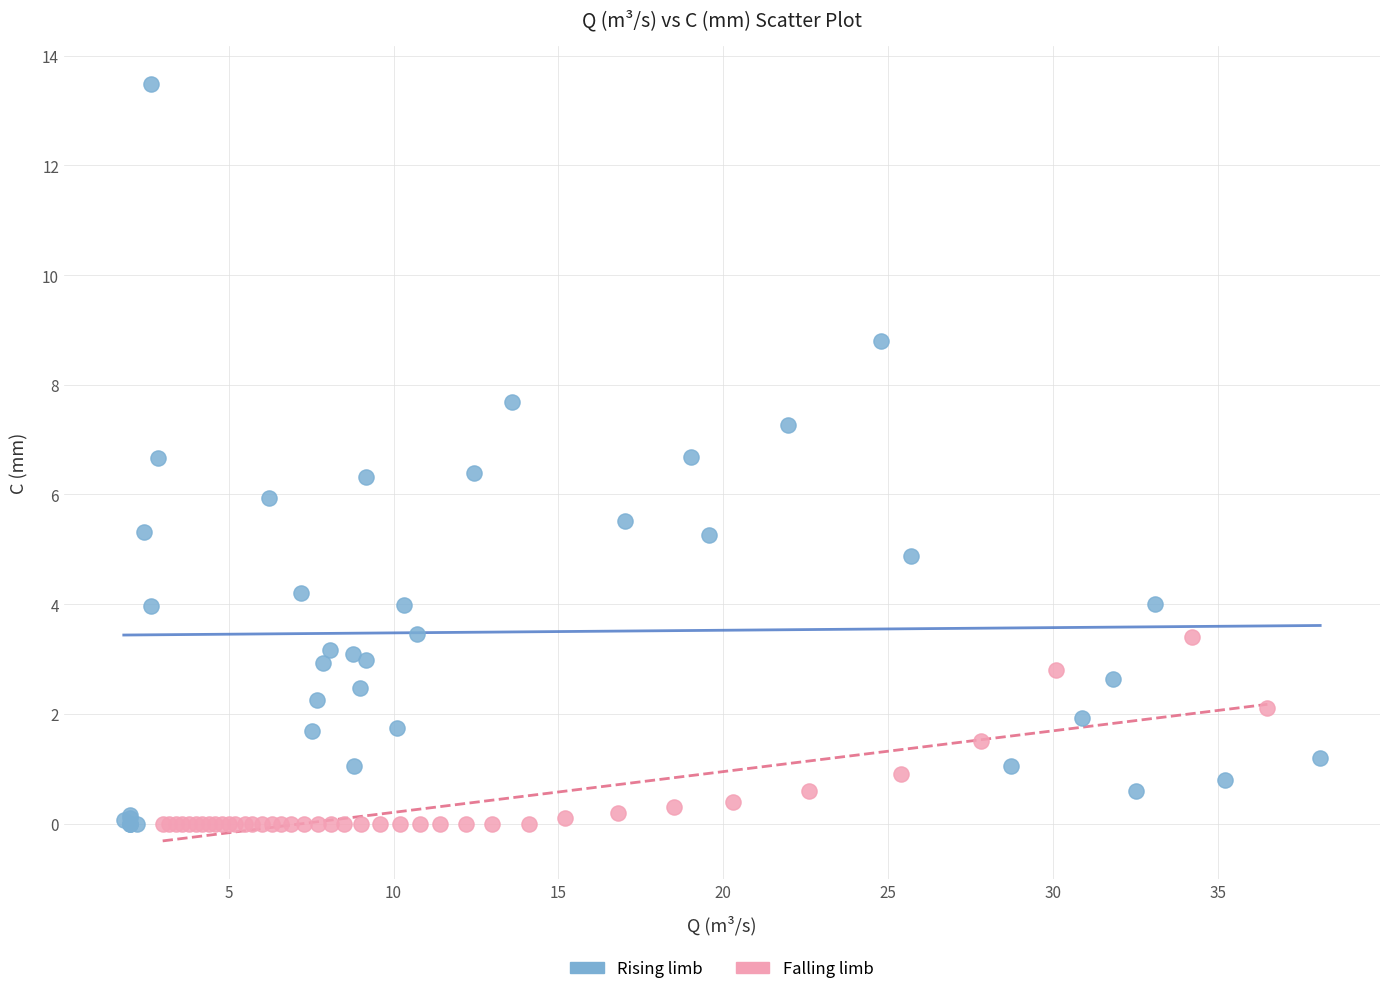

Which series reaches the maximum Y coordinate?

Rising limb